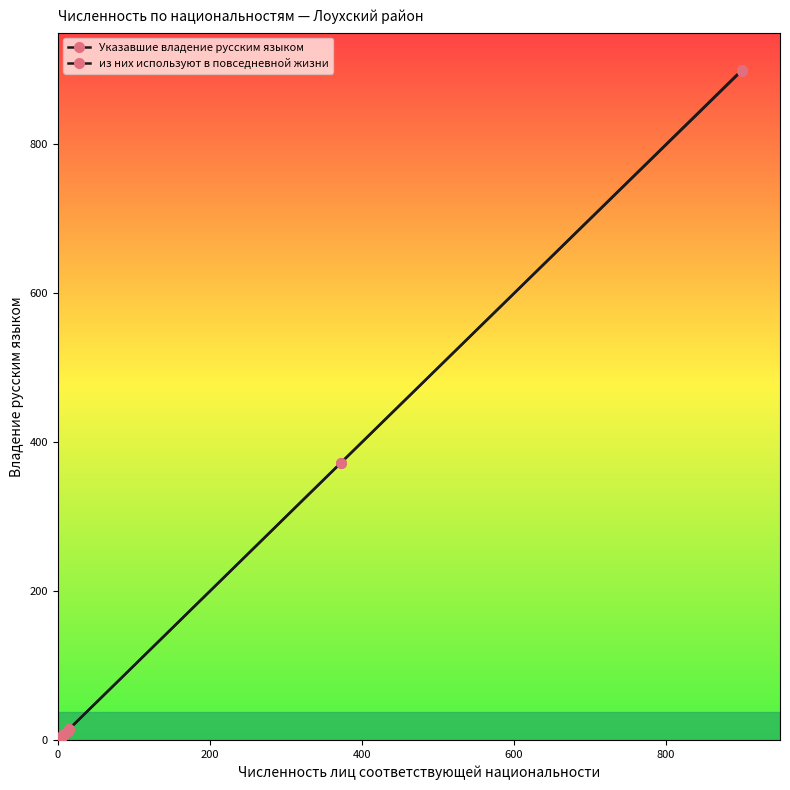

Is this an area chart (filled region under the line)?

No